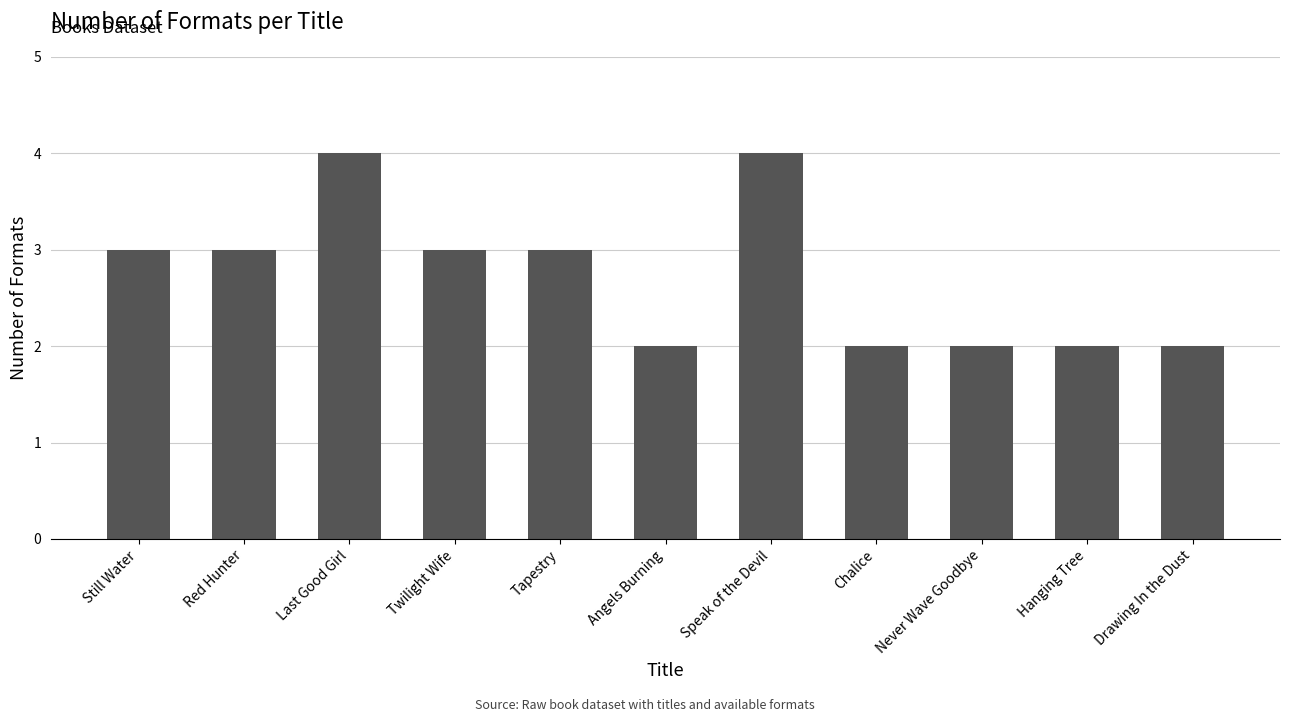

What position from the right is Twilight Wife?

8